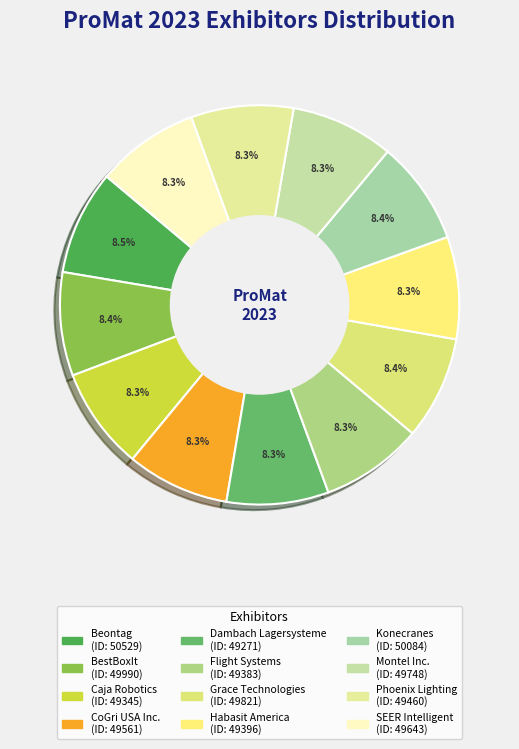

Is it true that Montel Inc. is 8% of the pie?

True